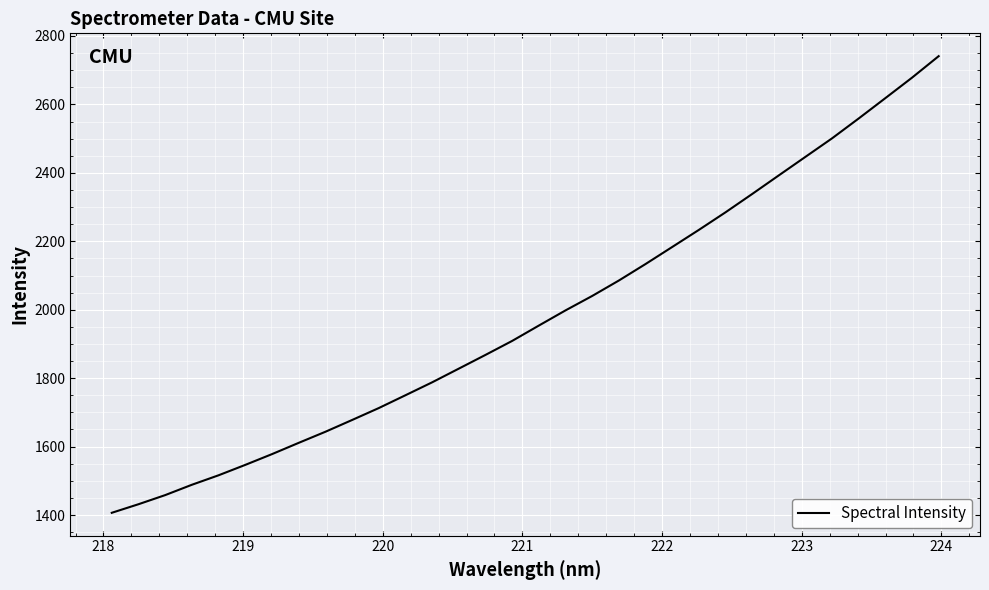

Does the chart have visible grid lines?

Yes